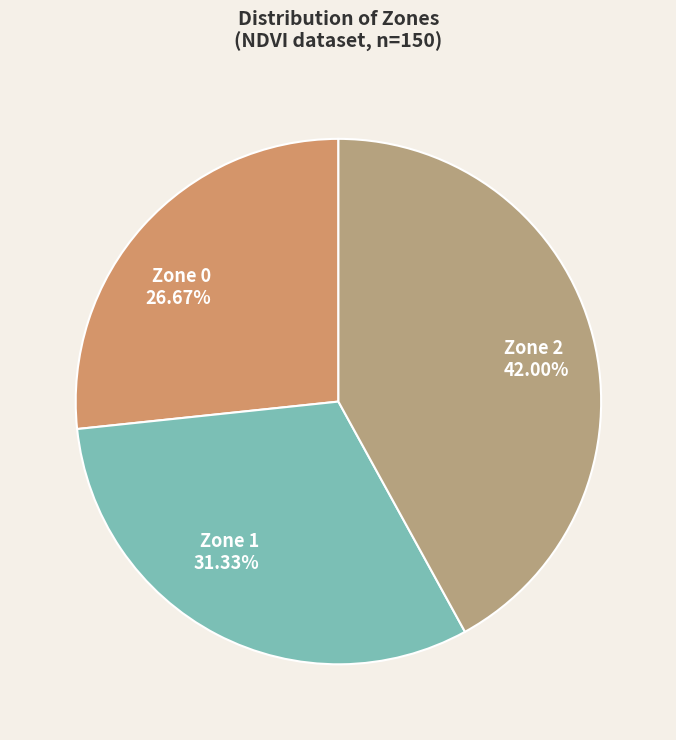

Does Zone 2 represent more than half of the total?

No